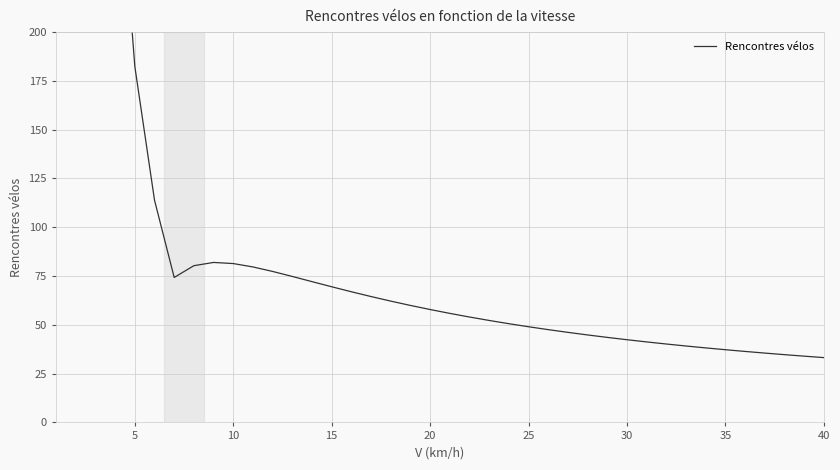

At which label is the value closest to 3216?

5